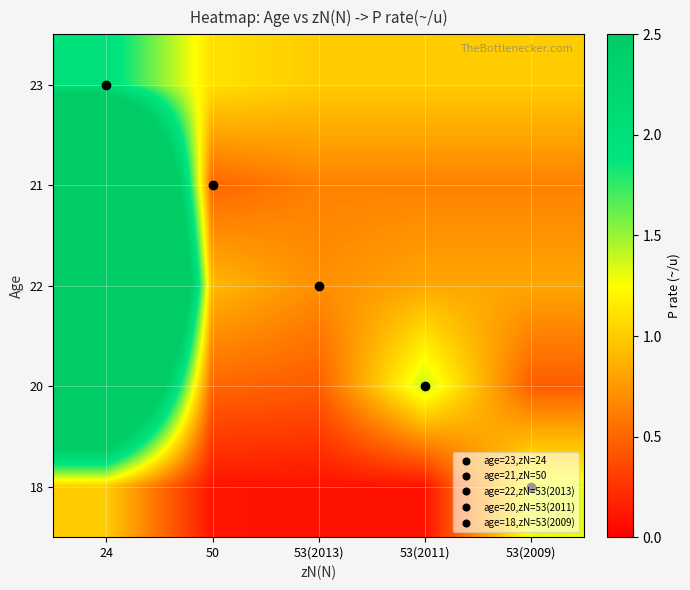

What is the greatest value displayed?

9.0